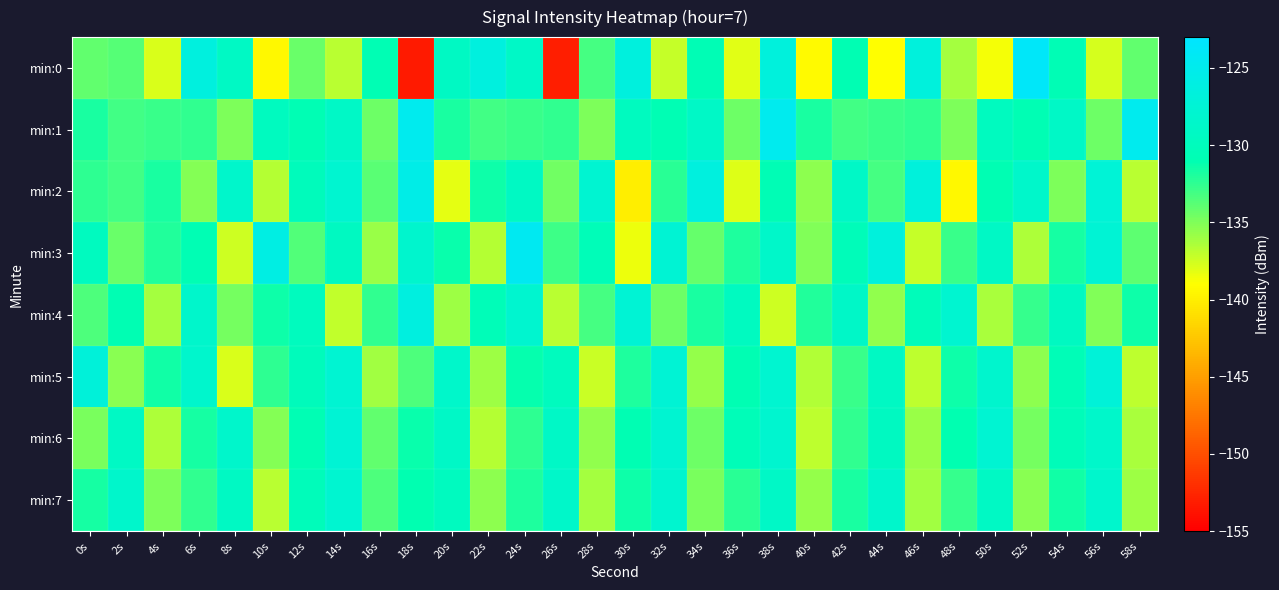

Between 26s and 52s, which series saw the biggest shift?

min:0